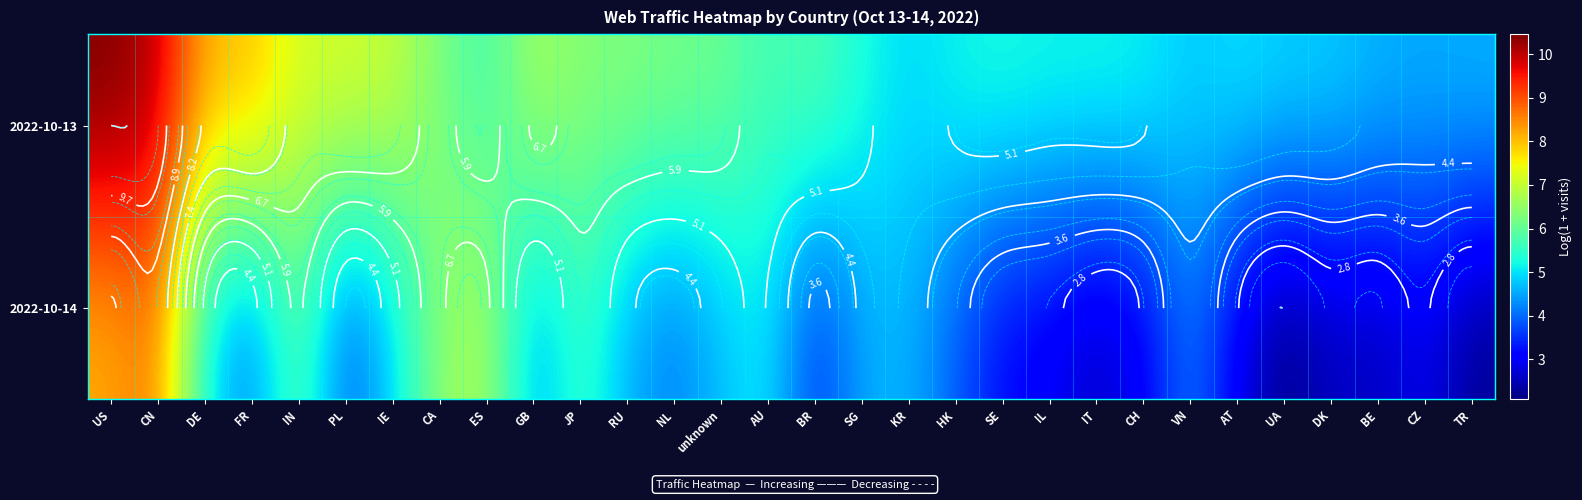

How many categories are shown in the chart?

30